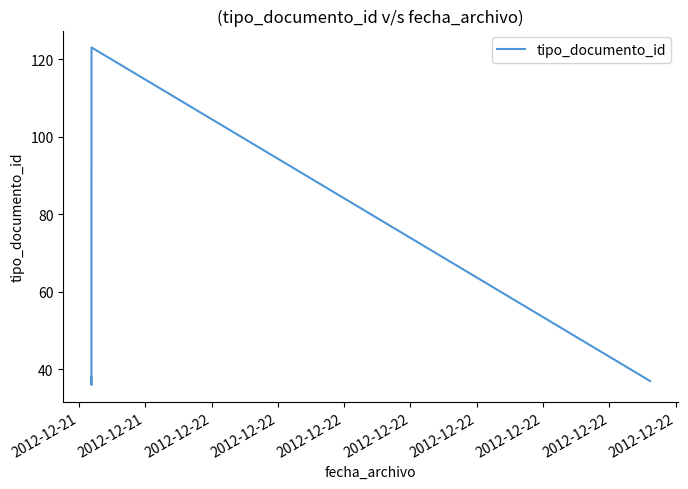

How many interior local peaks (higher than both neighbors) does the data have?

1